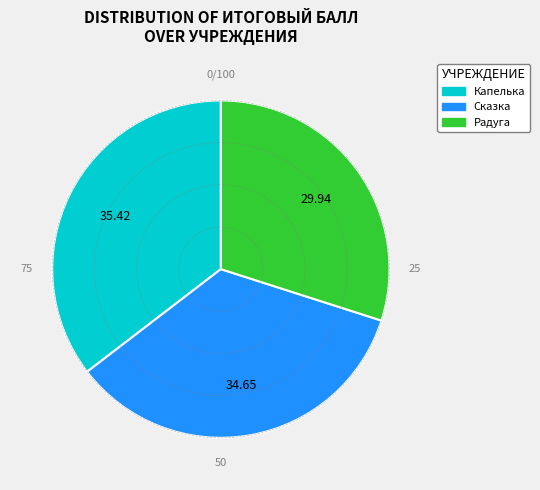

How many segments does this pie chart have?

3